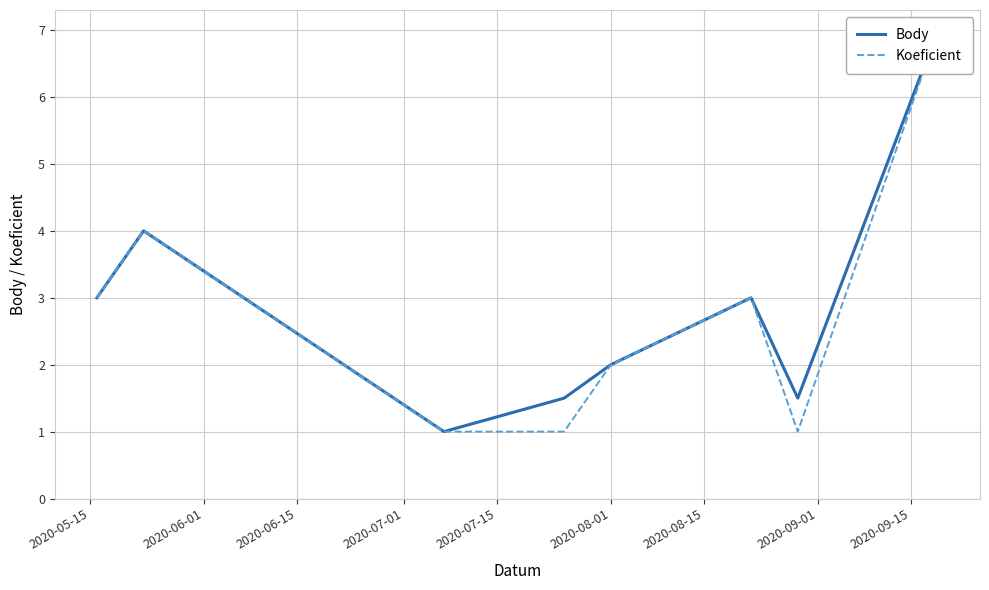

True or false: Koeficient and Body cross at least once.

False